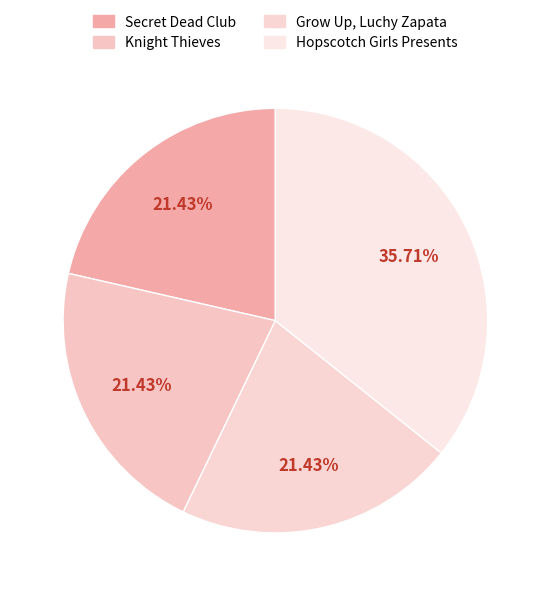

What is the smallest slice in the pie chart?

Secret Dead Club